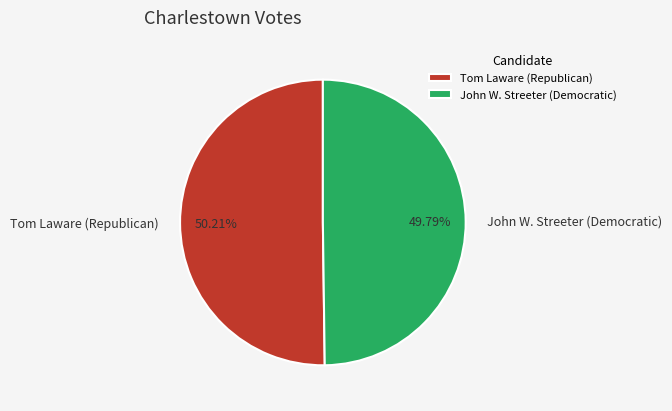

What is the ratio of the value at Tom Laware (Republican) to the value at John W. Streeter (Democratic)?

1.0